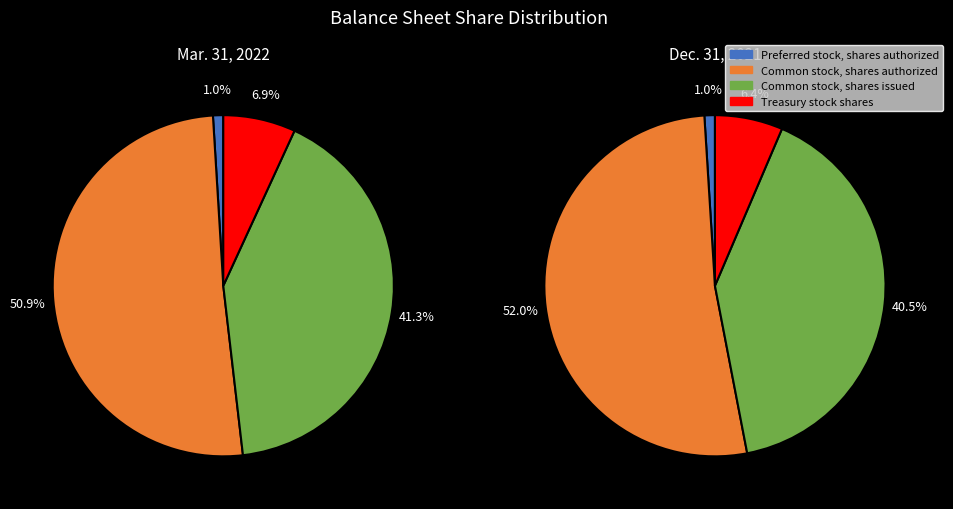

Does Mar. 31, 2022 account for over 50% of the chart?

No